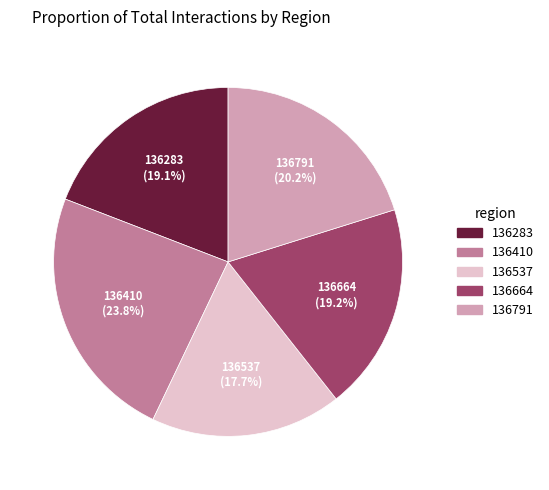

What is the total percentage of 136791 and 136283?

39.3%